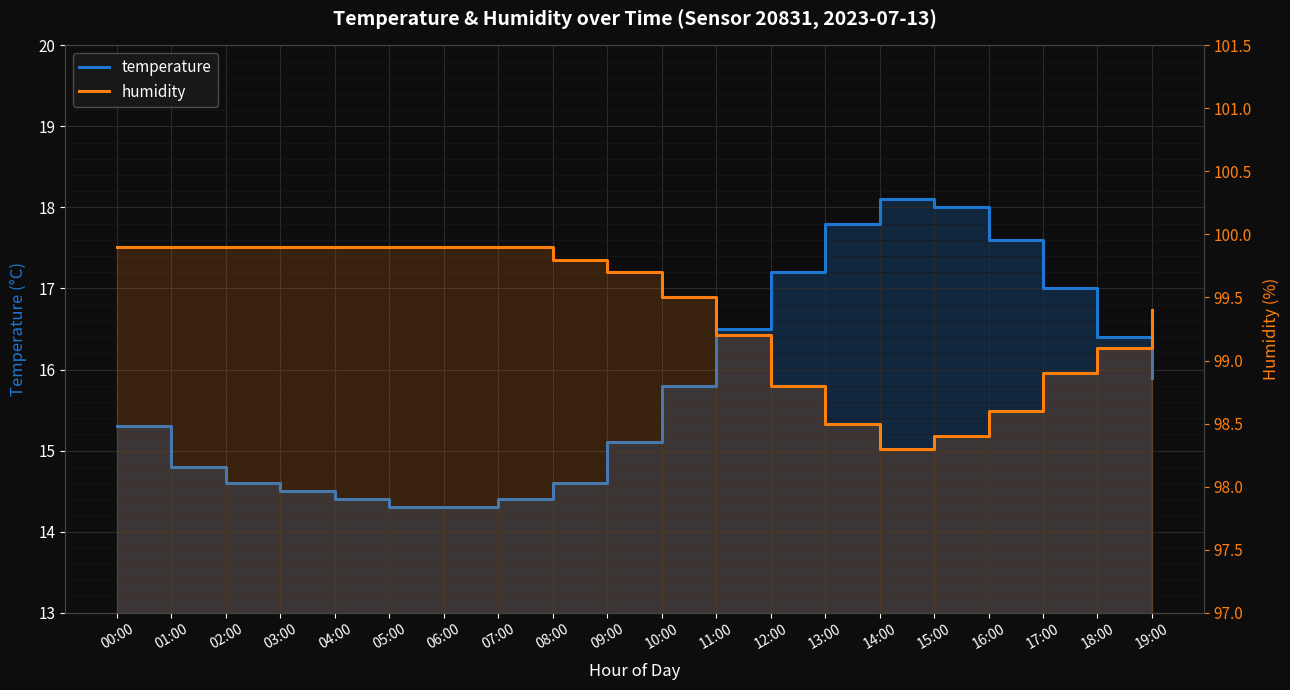

What is the value of the temperature point at the 8th from the left?

14.4